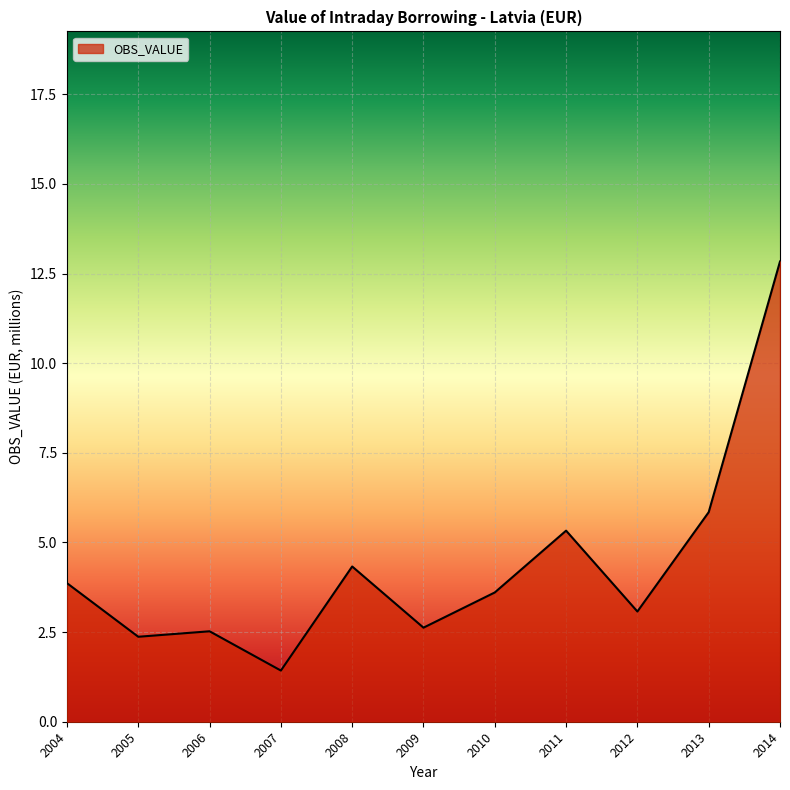

What is the ratio of the value at 2009 to the value at 2007?

1.8